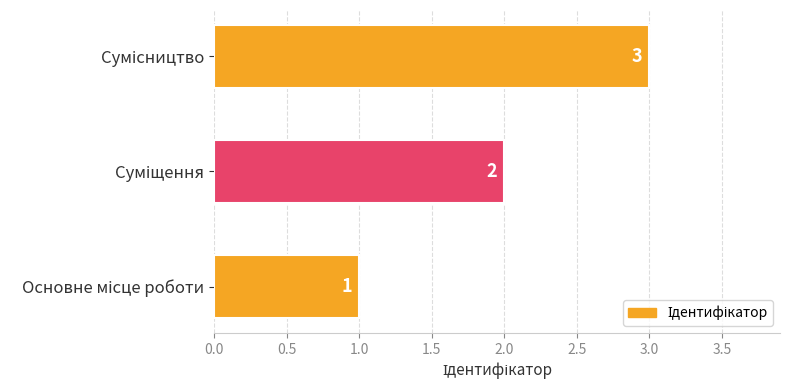

What is the maximum value shown in the chart?

3